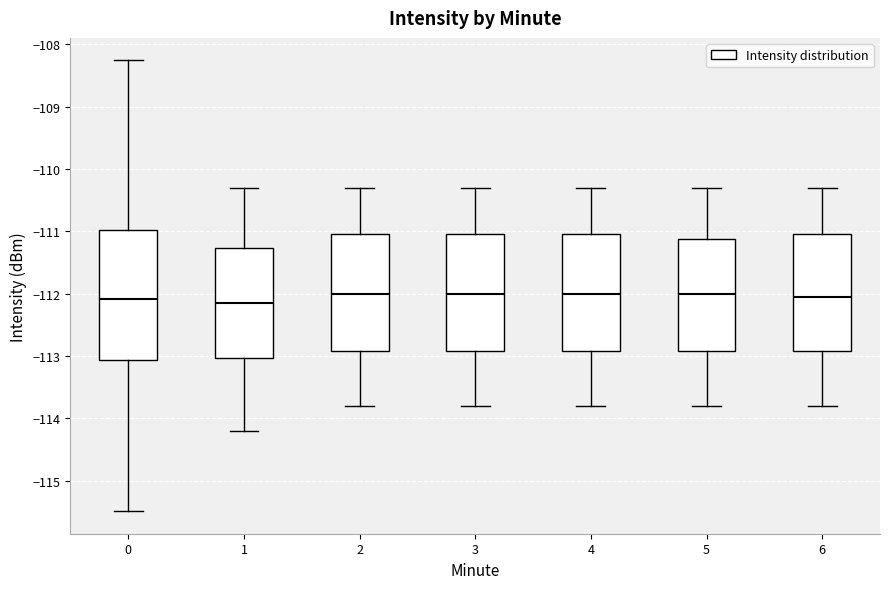

Reading left to right, read every box against the y-axis: the position of its median line, the range the box covers, and the ends of its whiskers. The values are not printed on the chart, so give them approximately, as read against the axis.

0: median -112.1, box -113.1 to -111.0, whiskers -115.5 to -108.3
1: median -112.1, box -113.0 to -111.3, whiskers -114.2 to -110.3
2: median -112.0, box -112.9 to -111.0, whiskers -113.8 to -110.3
3: median -112.0, box -112.9 to -111.0, whiskers -113.8 to -110.3
4: median -112.0, box -112.9 to -111.0, whiskers -113.8 to -110.3
5: median -112.0, box -112.9 to -111.1, whiskers -113.8 to -110.3
6: median -112.0, box -112.9 to -111.0, whiskers -113.8 to -110.3